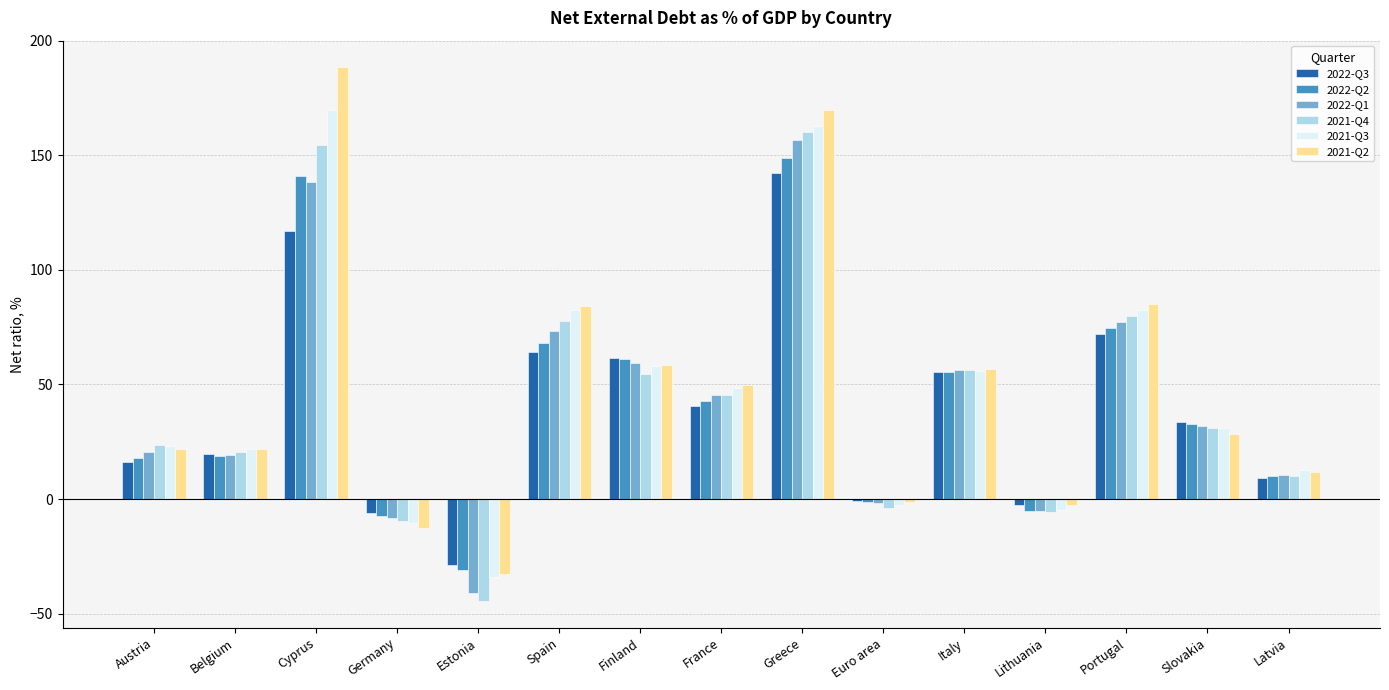

What is the maximum value shown in the chart?

188.4